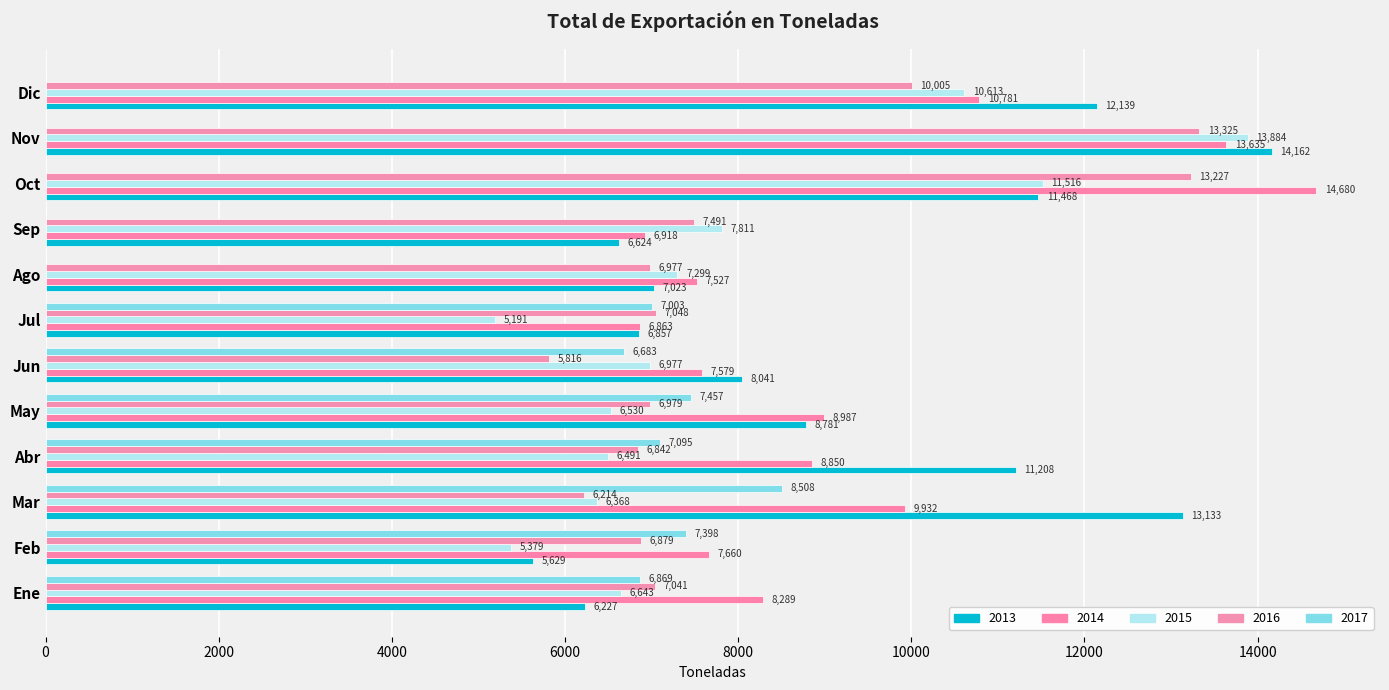

What are all the series names shown in the legend?

2013, 2014, 2015, 2016, 2017